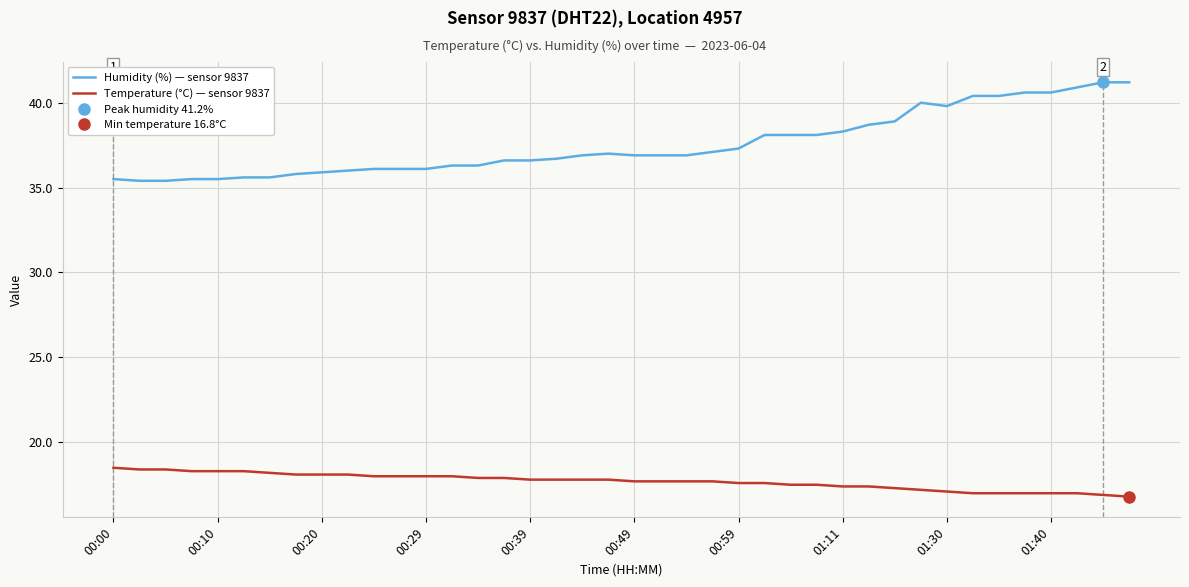

At 38, list the series in order from smallest to largest.

Temperature (°C) — sensor 9837, Humidity (%) — sensor 9837